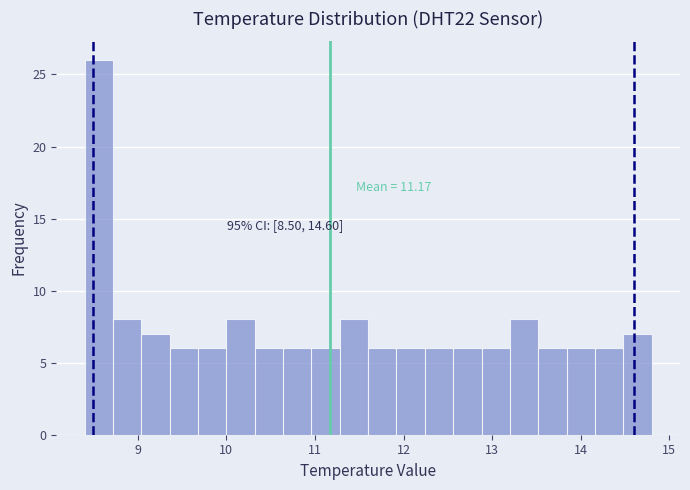

Around what value on the x-axis is the tallest bar? Give the approximate position of its centre, as read against the axis.

8.6